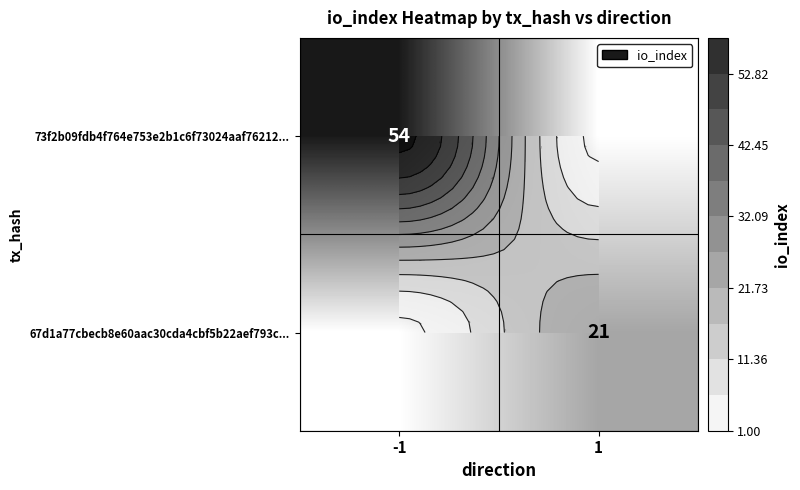

Where is 73f2b09fdb4f764e753e2b1c6f73024aaf76212... nearest to the value 27?

-1